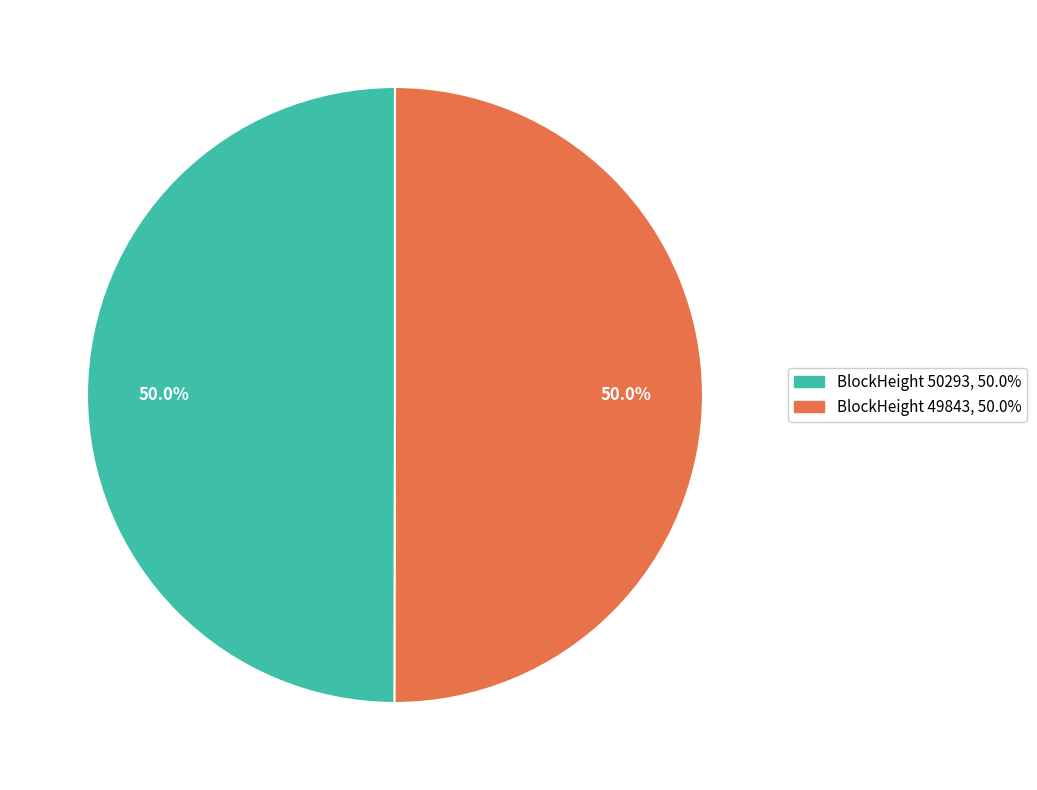

Rank the categories by value from highest to lowest.

49843, 50293